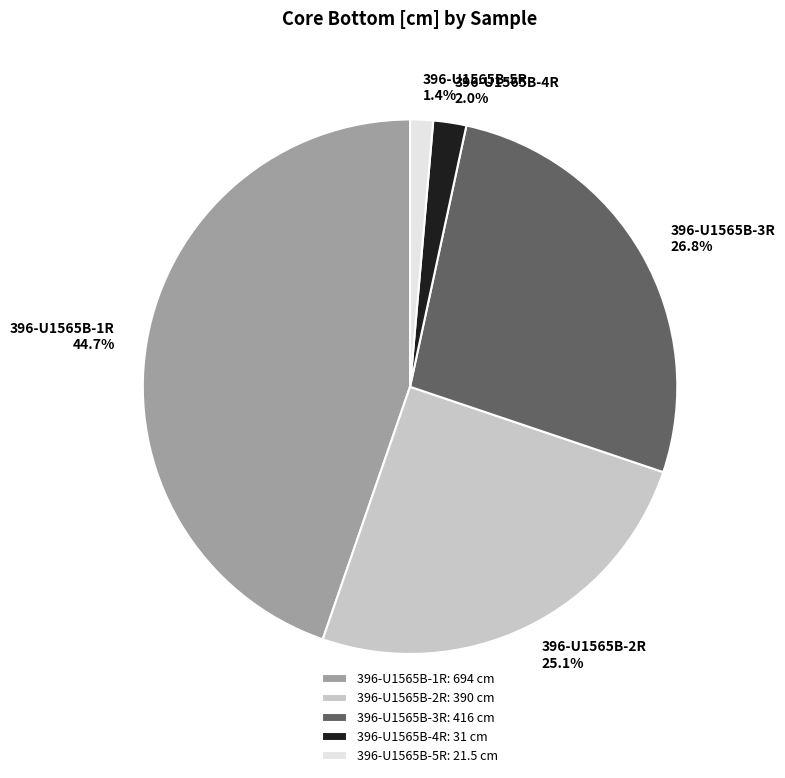

Does 396-U1565B-1R account for over 50% of the chart?

No